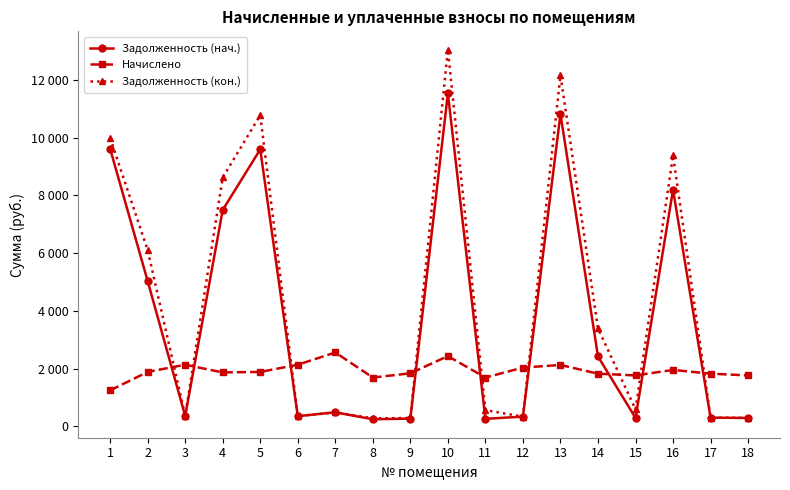

Is this an area chart (filled region under the line)?

No